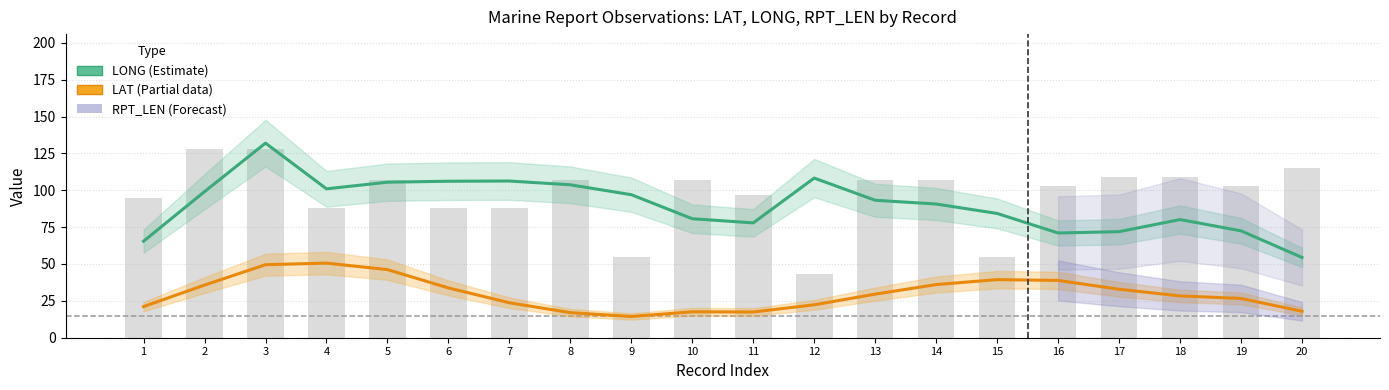

What is the spread (max minus min) of values at 17?

76.1